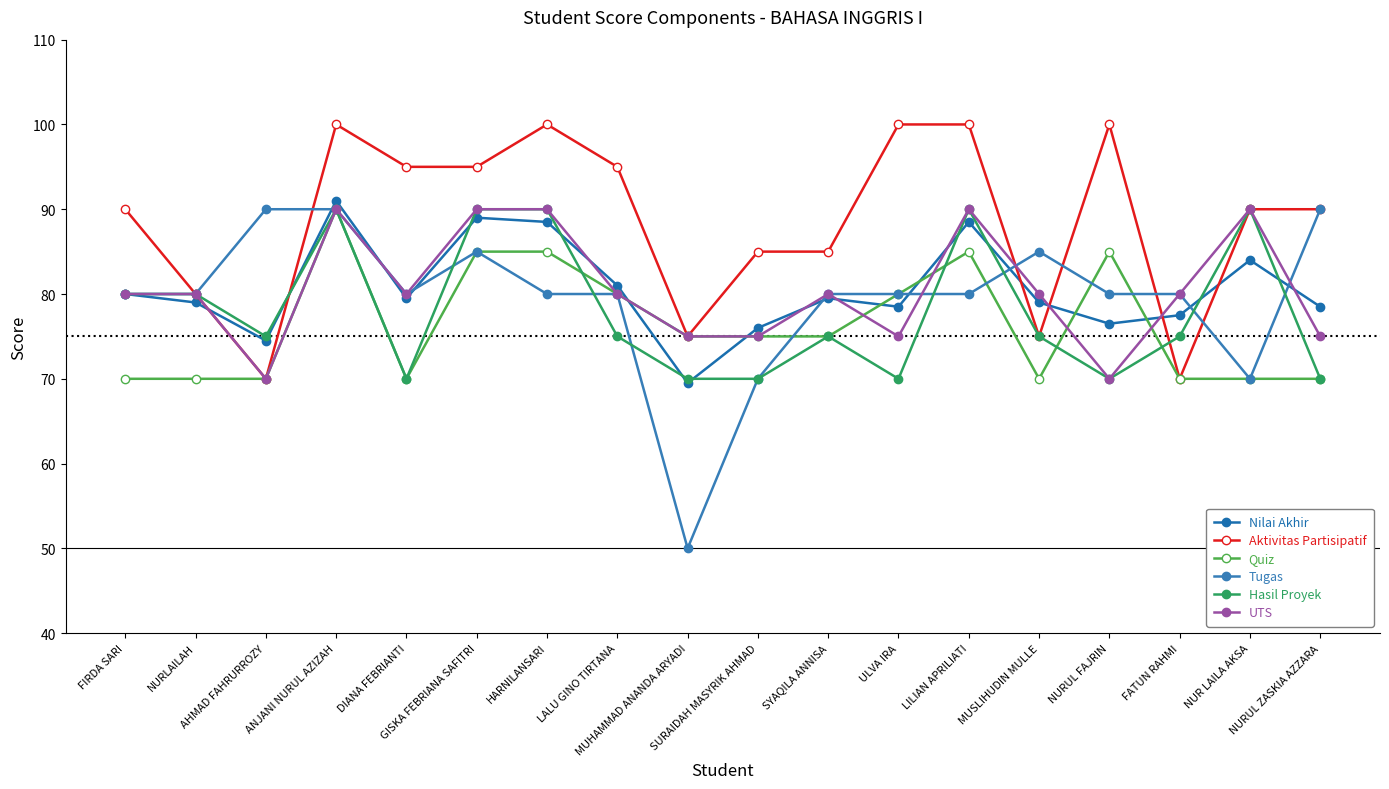

Rank the categories by Tugas value from highest to lowest.

AHMAD FAHRURROZY, ANJANI NURUL AZIZAH, NURUL ZASKIA AZZARA, GISKA FEBRIANA SAFITRI, MUSLIHUDIN MULLE, FIRDA SARI, NURLAILAH, DIANA FEBRIANTI, HARNILANSARI, LALU GINO TIRTANA, SYAQILA ANNISA, ULVA IRA, LILIAN APRILIATI, NURUL FAJRIN, FATUN RAHMI, SURAIDAH MASYRIK AHMAD, NUR LAILA AKSA, MUHAMMAD ANANDA ARYADI